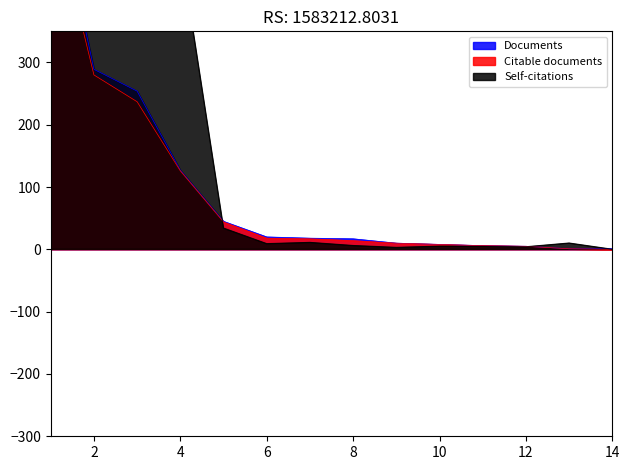

How many series are shown in this chart?

3